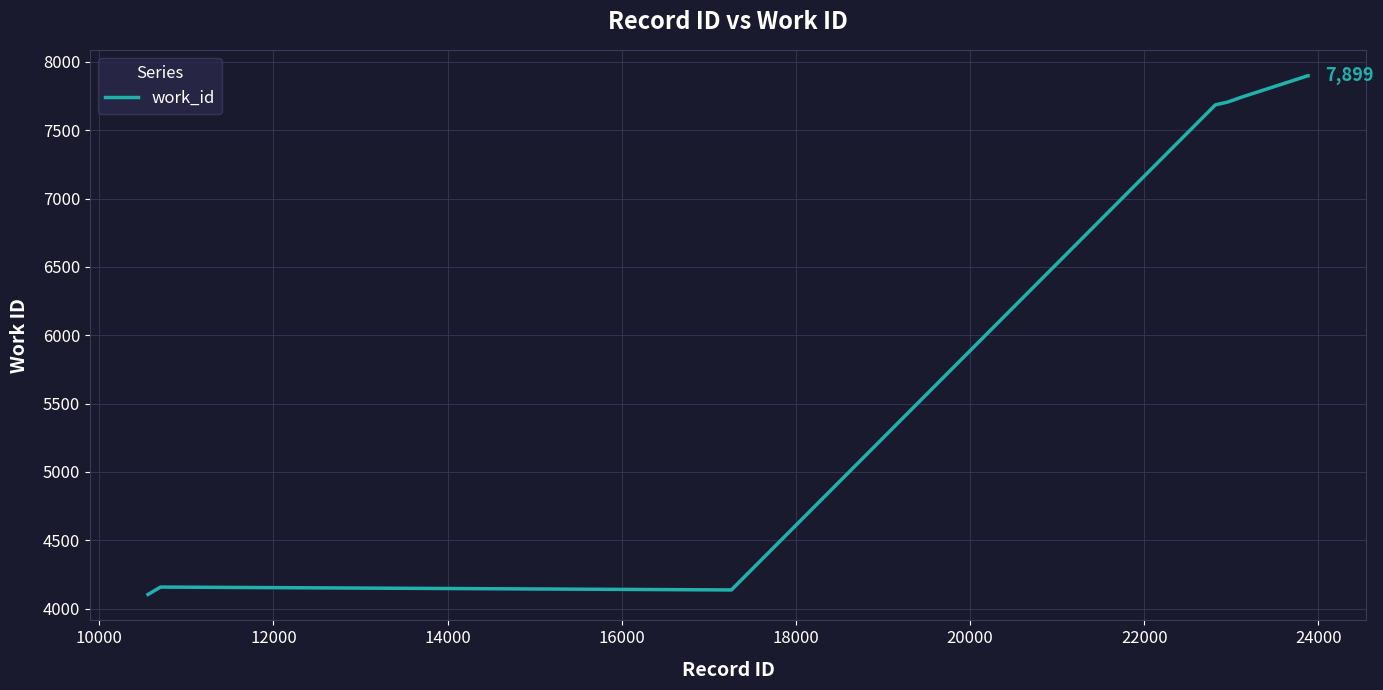

What is the maximum value shown in the chart?

7899